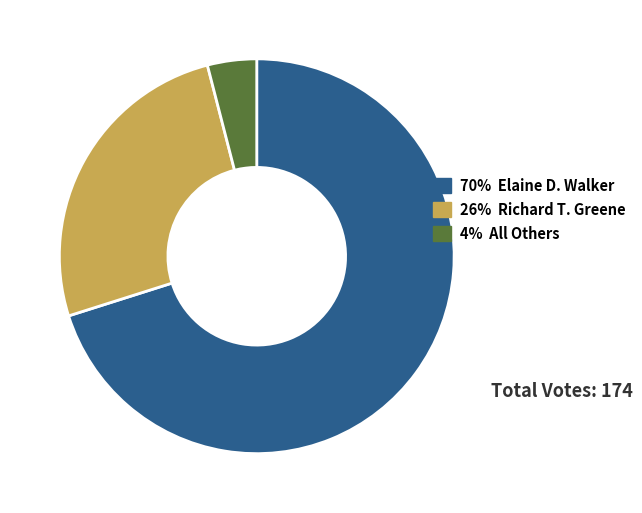

How many slices are in this pie chart?

3